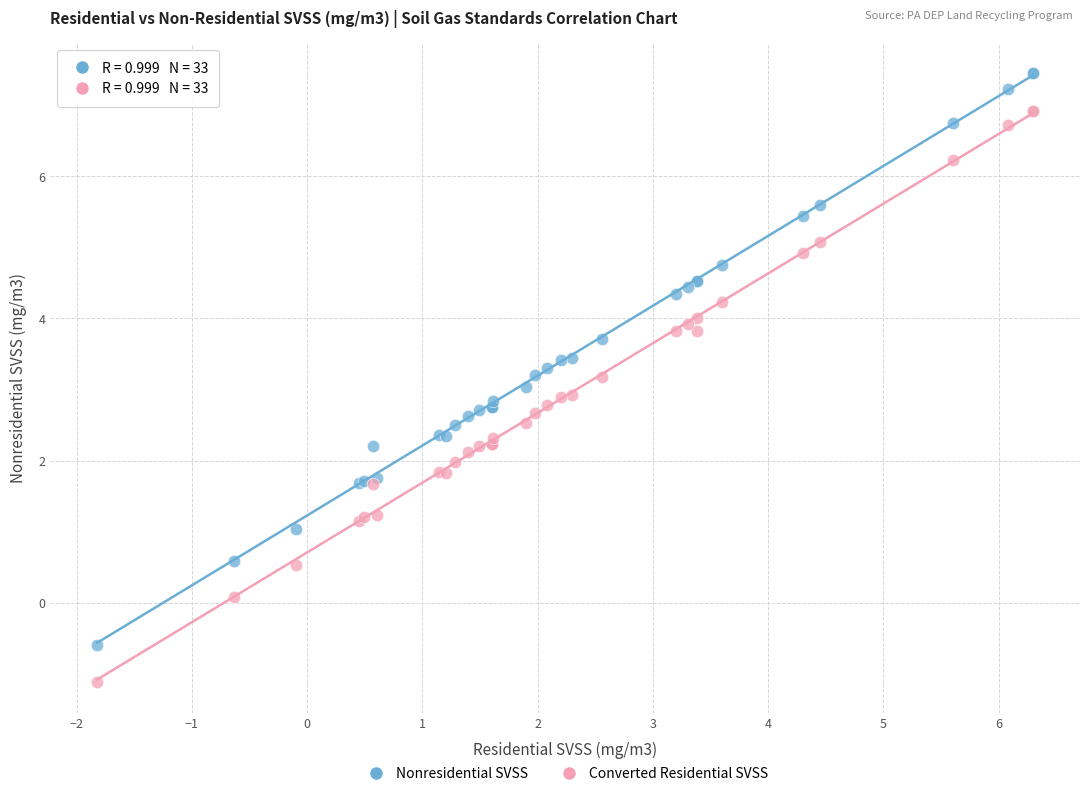

Which series contains the lowest Y value?

Converted Residential SVSS